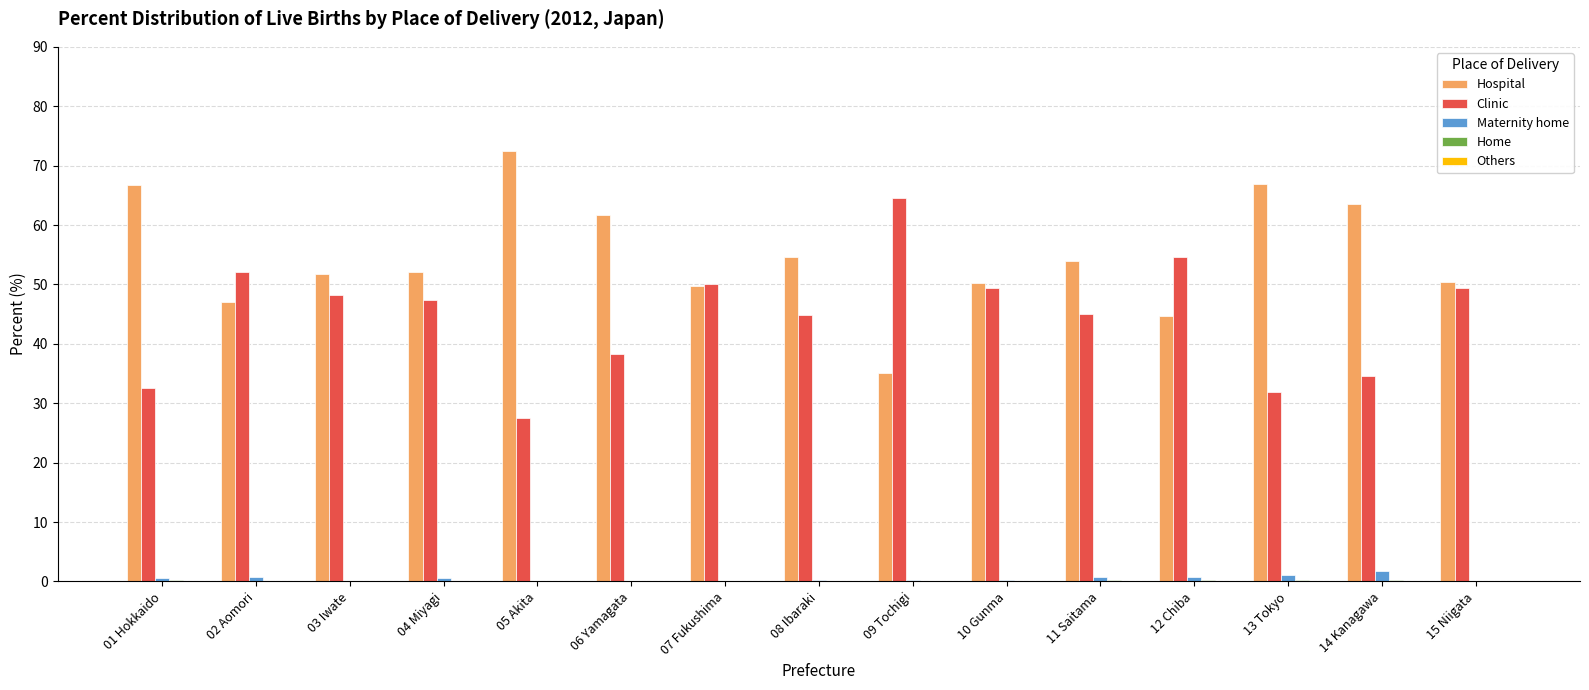

The Hospital series shows 82.7 at 06 Yamagata. True or false?

False